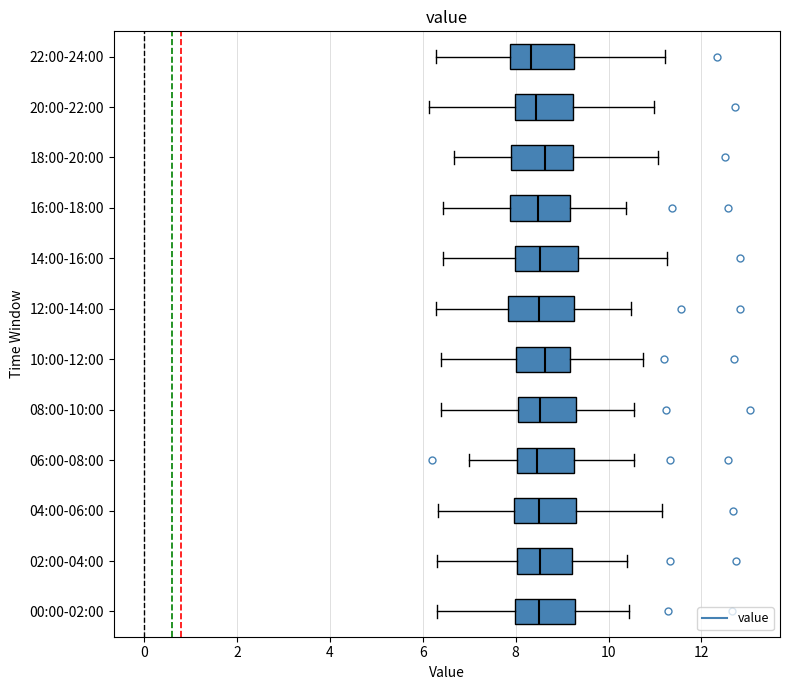

Reading bottom to top, read every box against the x-axis: the position of its median line, the range the box covers, and the ends of its whiskers. The values are not printed on the chart, so give them approximately, as read against the axis.

00:00-02:00: median 8.4, box 8.0 to 9.2, whiskers 6.2 to 10.4
02:00-04:00: median 8.6, box 8.0 to 9.2, whiskers 6.4 to 10.4
04:00-06:00: median 8.4, box 8.0 to 9.2, whiskers 6.4 to 11.2
06:00-08:00: median 8.4, box 8.0 to 9.2, whiskers 7.0 to 10.6
08:00-10:00: median 8.6, box 8.0 to 9.2, whiskers 6.4 to 10.6
10:00-12:00: median 8.6, box 8.0 to 9.2, whiskers 6.4 to 10.8
12:00-14:00: median 8.6, box 7.8 to 9.2, whiskers 6.2 to 10.4
14:00-16:00: median 8.6, box 8.0 to 9.4, whiskers 6.4 to 11.2
16:00-18:00: median 8.4, box 7.8 to 9.2, whiskers 6.4 to 10.4
18:00-20:00: median 8.6, box 7.8 to 9.2, whiskers 6.6 to 11.0
20:00-22:00: median 8.4, box 8.0 to 9.2, whiskers 6.2 to 11.0
22:00-24:00: median 8.4, box 7.8 to 9.2, whiskers 6.2 to 11.2